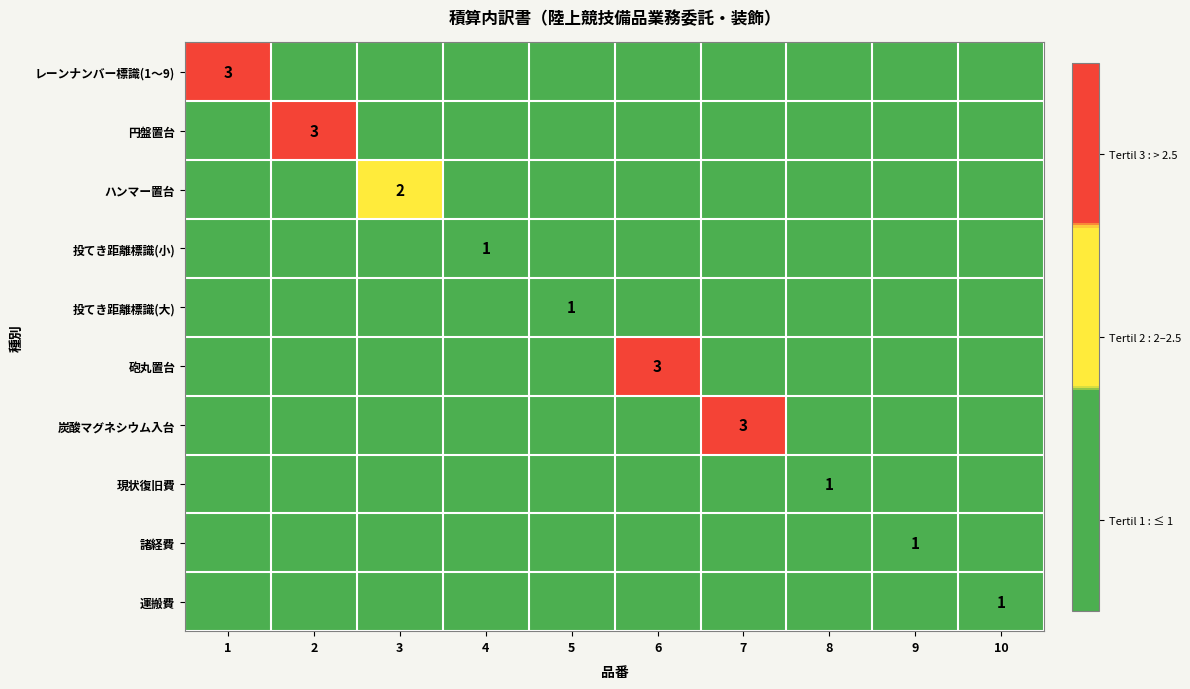

Rank the categories by 投てき距離標識(小) value from lowest to highest.

1, 2, 3, 5, 6, 7, 8, 9, 10, 4